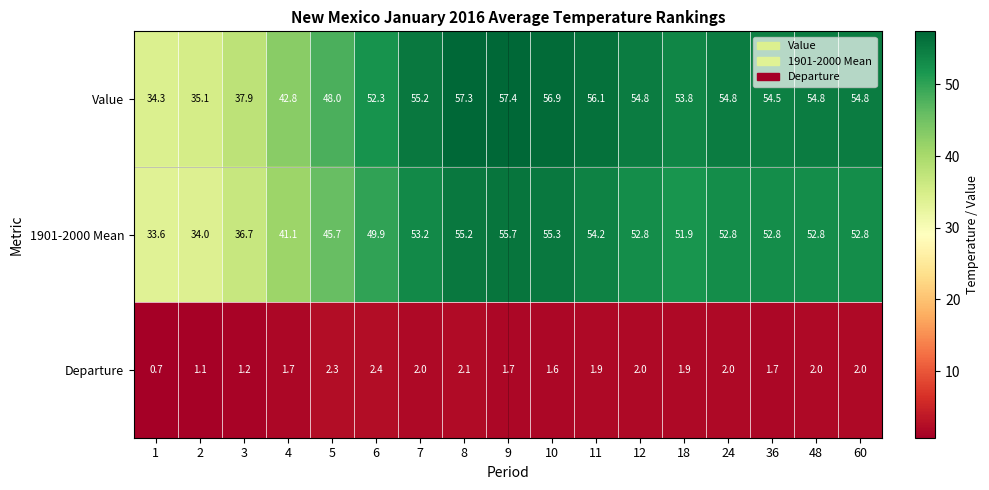

Which series has the largest range (max minus min)?

Value